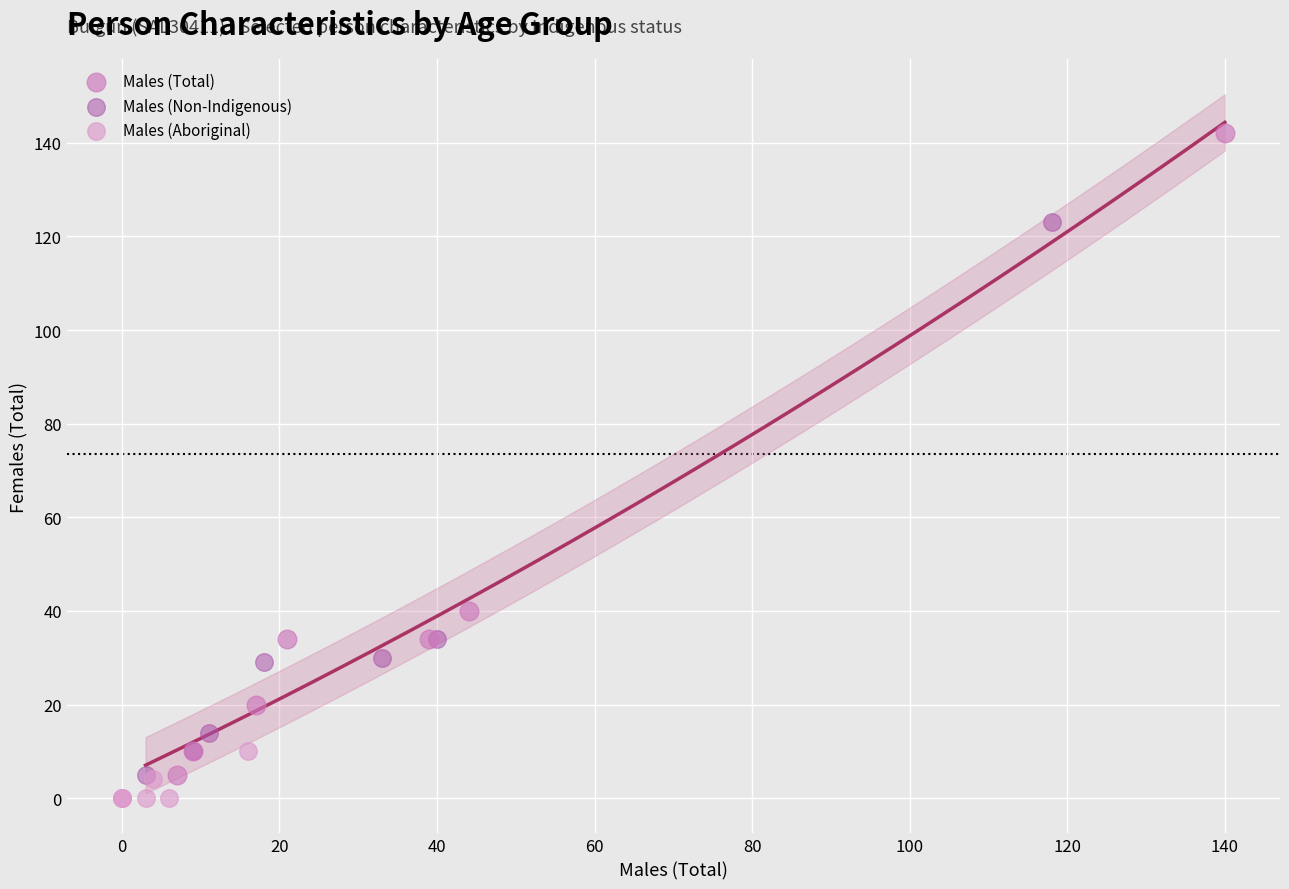

Which series has the widest spread of Y values?

Males (Total)